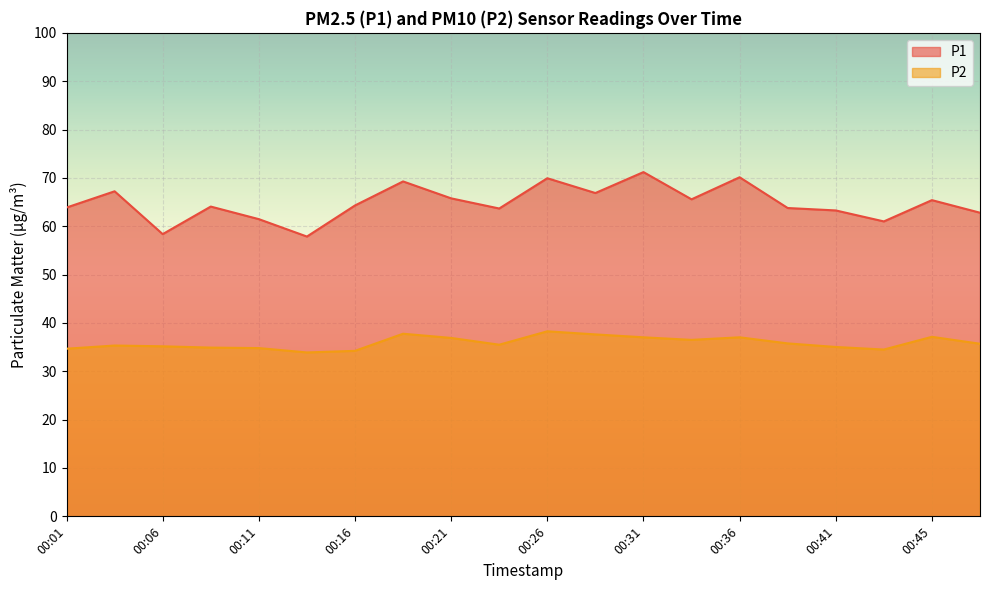

At which category is the sum across all series the highest?

00:31